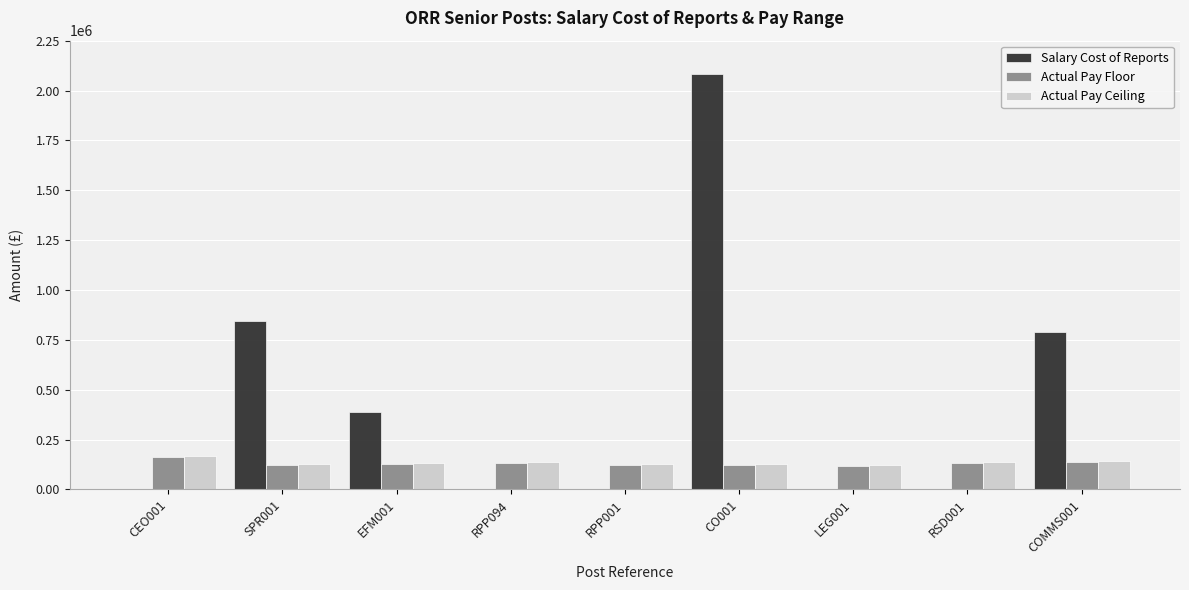

What is the average value of the Actual Pay Floor series?

128333